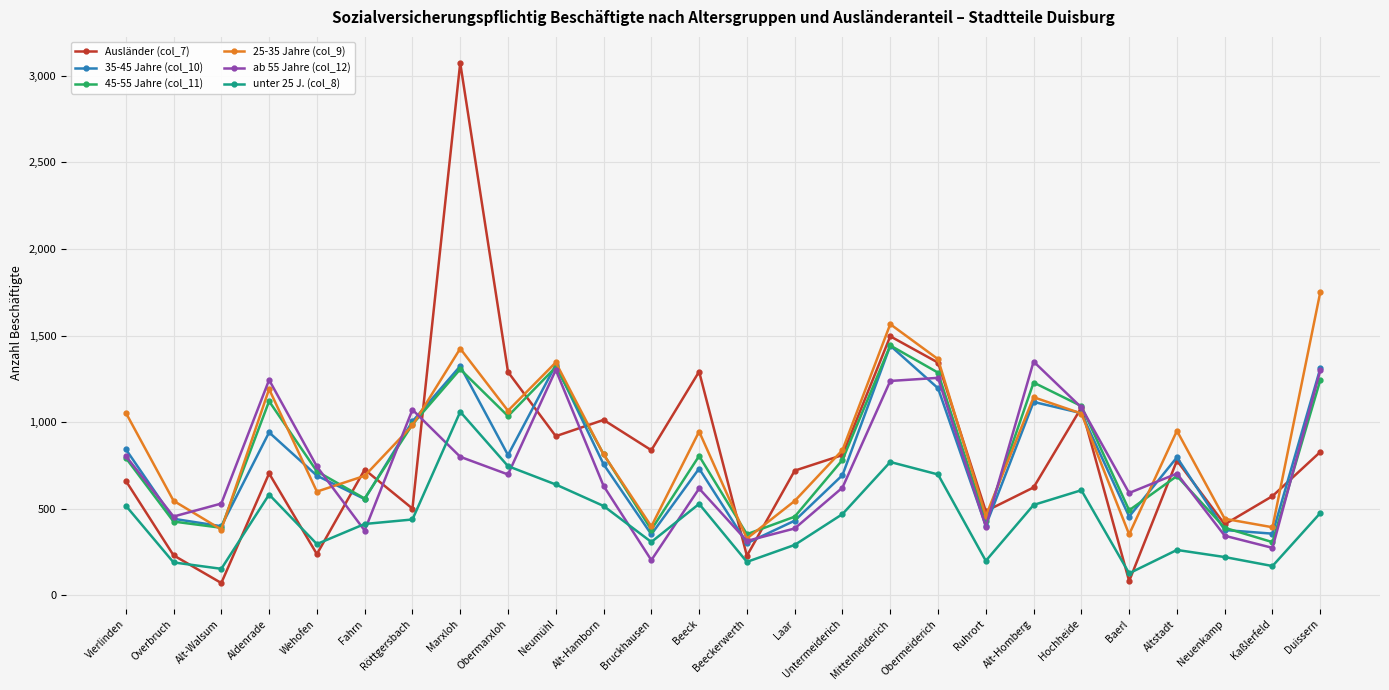

What is the difference between the second highest and second lowest values in the ab 55 Jahre (col_12) series?

1028